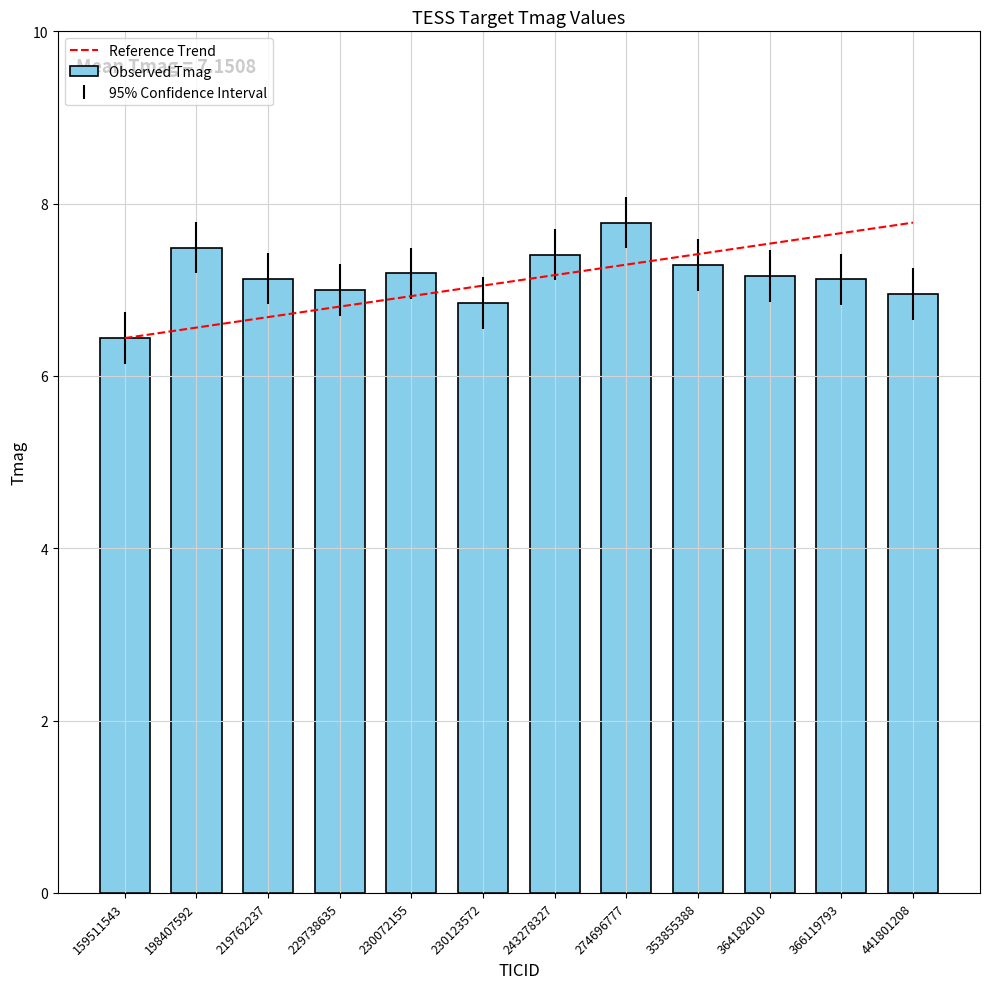

What is the average value?

7.2